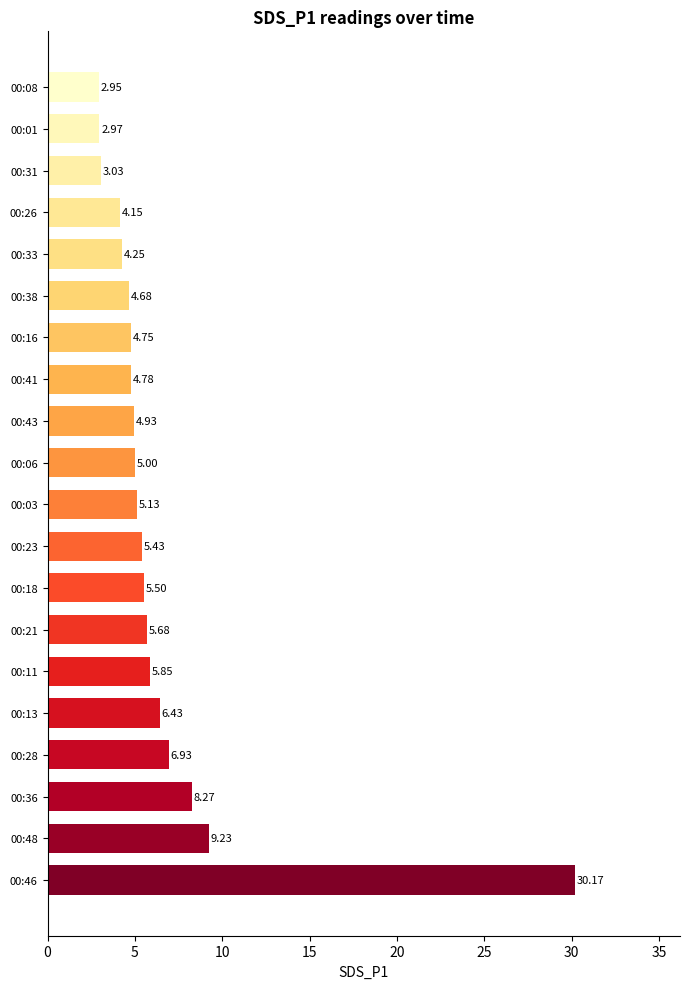

What is the maximum value shown in the chart?

30.2